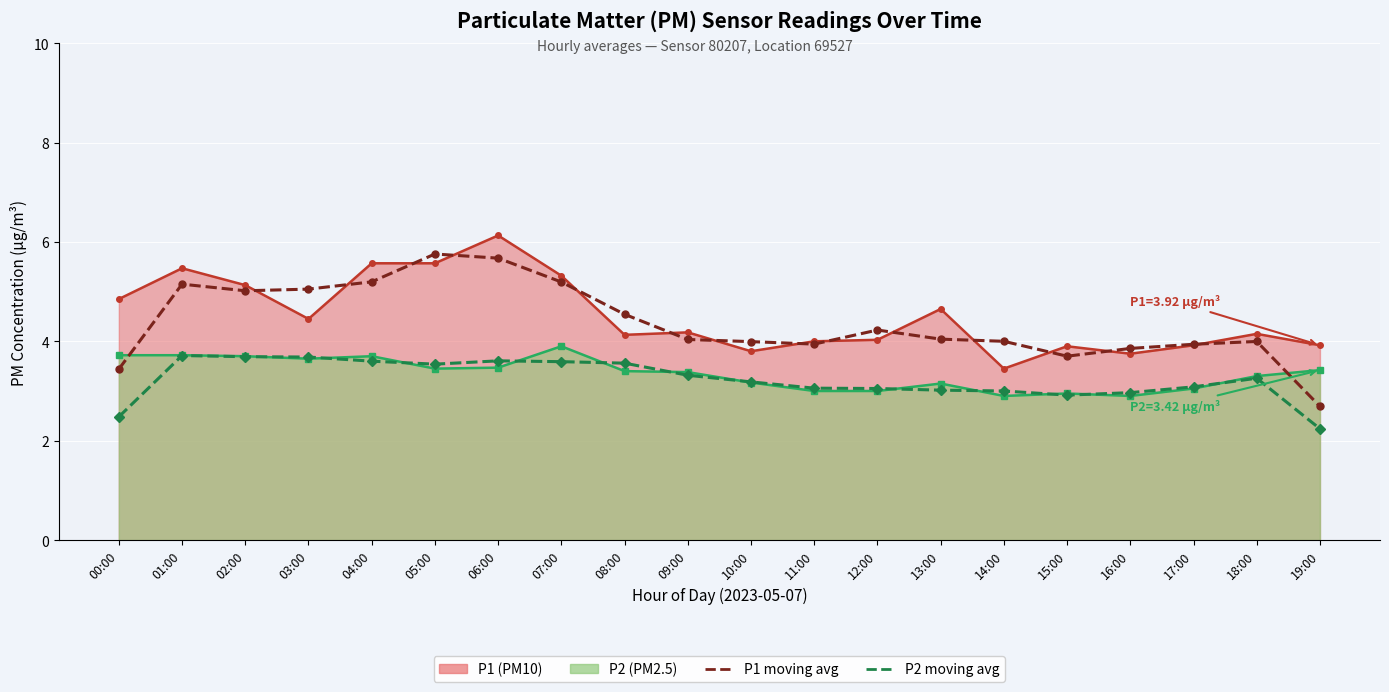

What is the smallest value displayed?

2.2